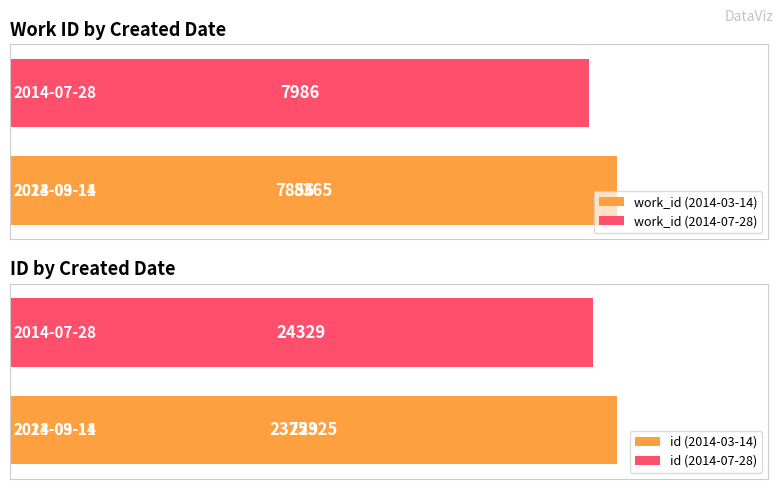

What value does the id series have at 2014-07-28?

24329